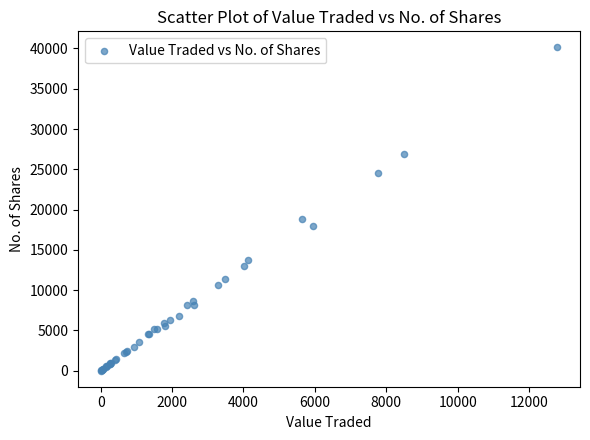

What Y value in the scatter plot is closest to 20069?

18800